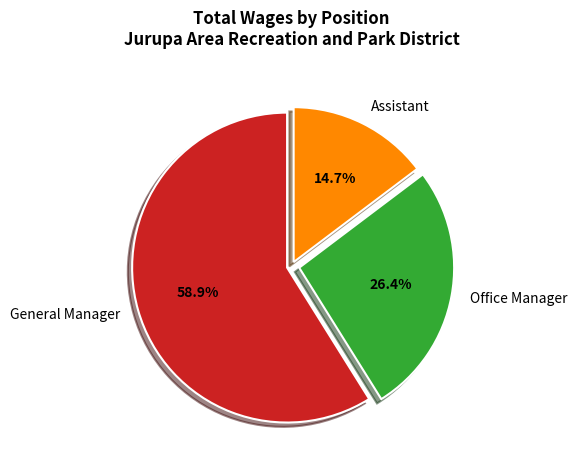

Is there a majority slice in this chart?

Yes